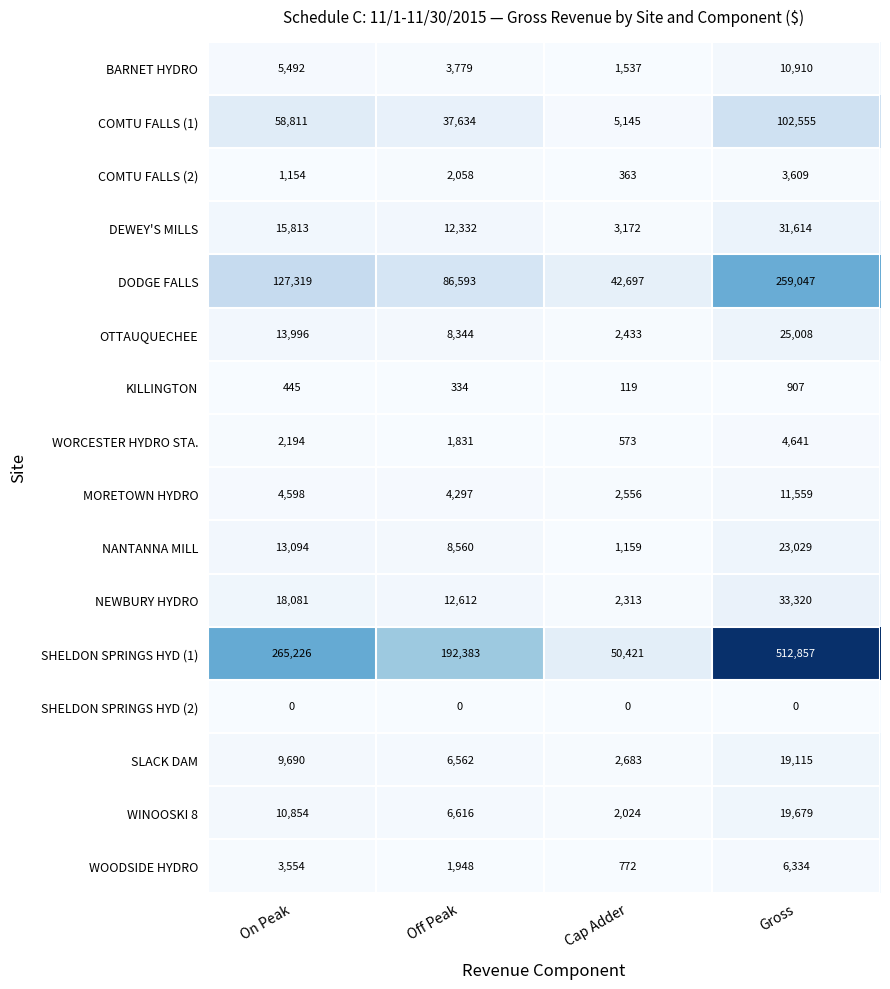

What is the sum of all BARNET HYDRO values?

21718